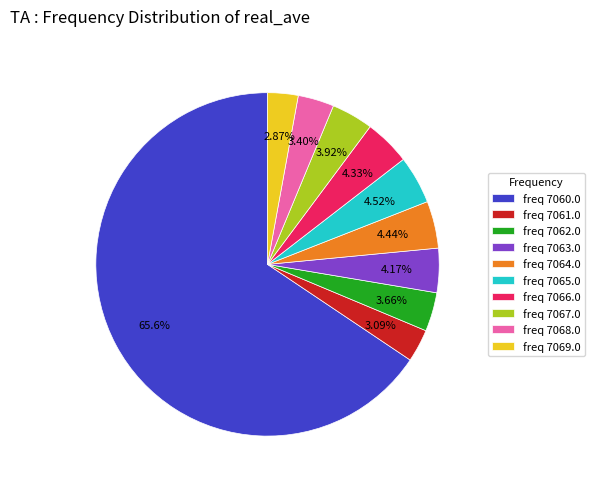

To the nearest percent, what is the average slice percentage?

10%